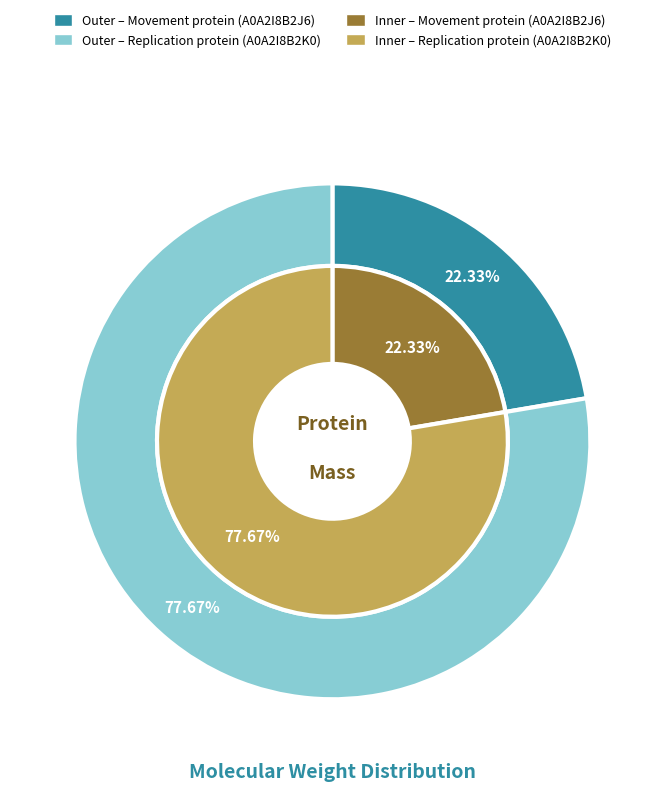

What percentage do Movement protein (A0A2I8B2J6) and Replication protein (A0A2I8B2K0) together represent?

100.0%